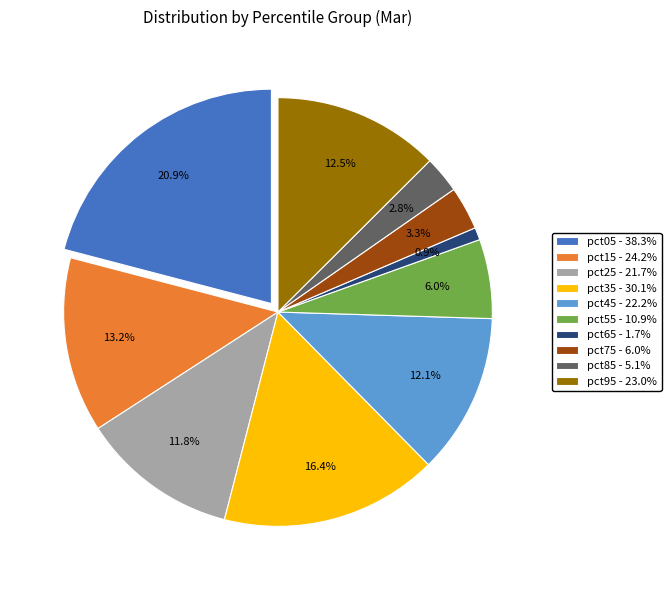

To the nearest percent, what is the difference between the largest and smallest slice percentages?

20%